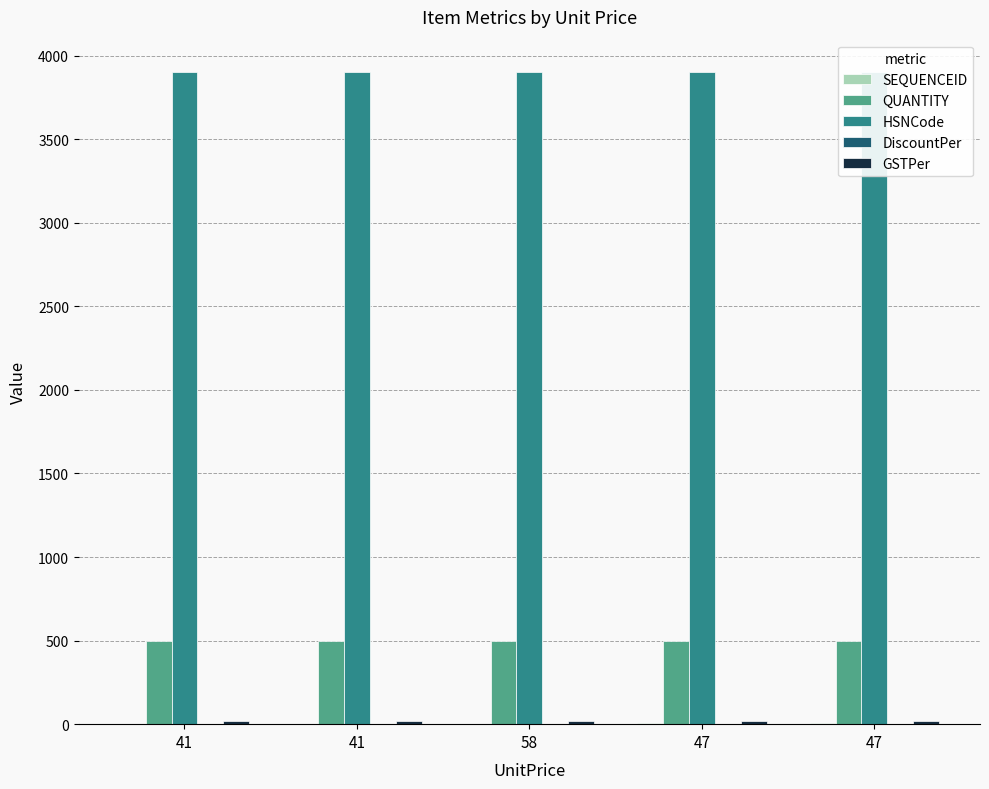

What is the difference between the highest and lowest values at 47?

3901